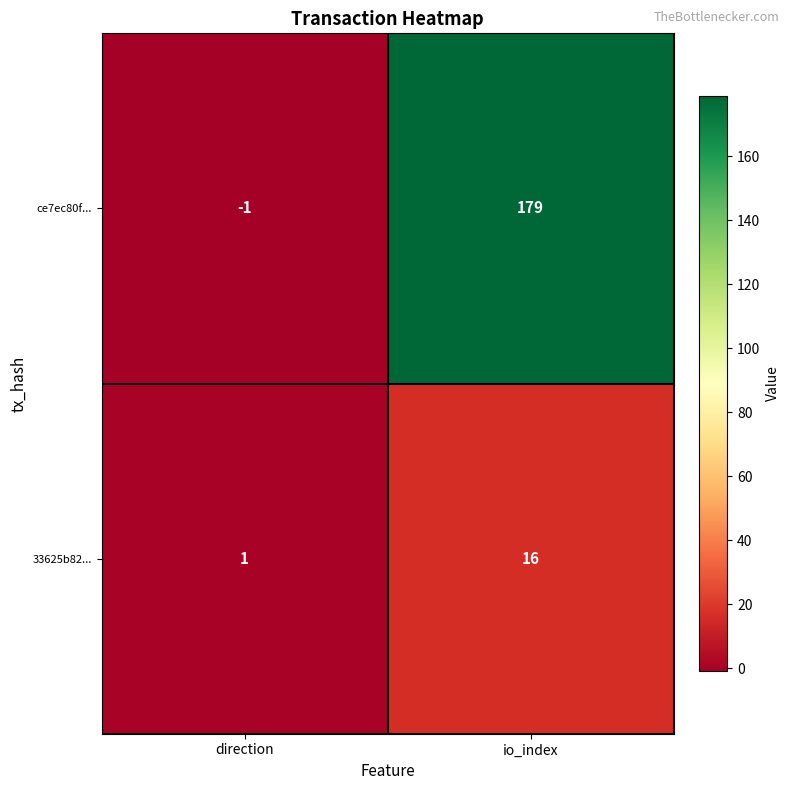

What is the difference between the maximum and minimum values in the 33625b82... series?

15